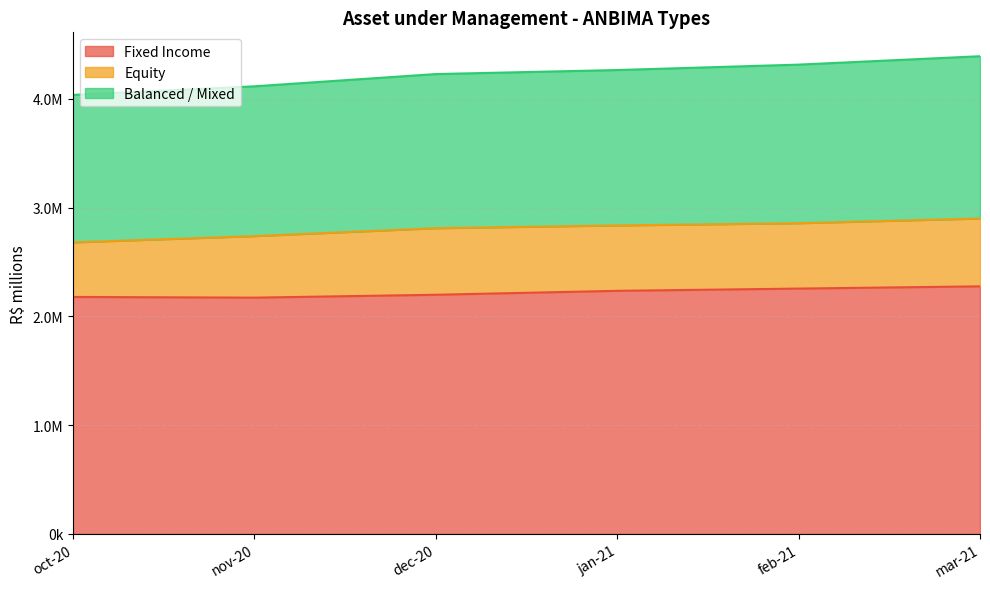

What is the difference between the Fixed Income values at feb-21 and dec-20?

56685.6